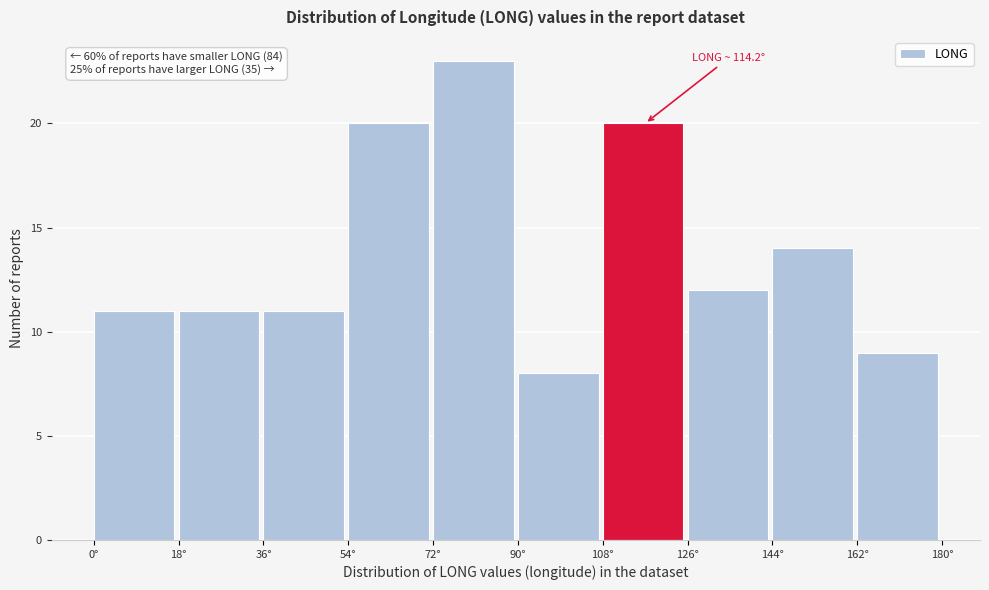

Which range on the x-axis has the tallest bar?

72 to 90